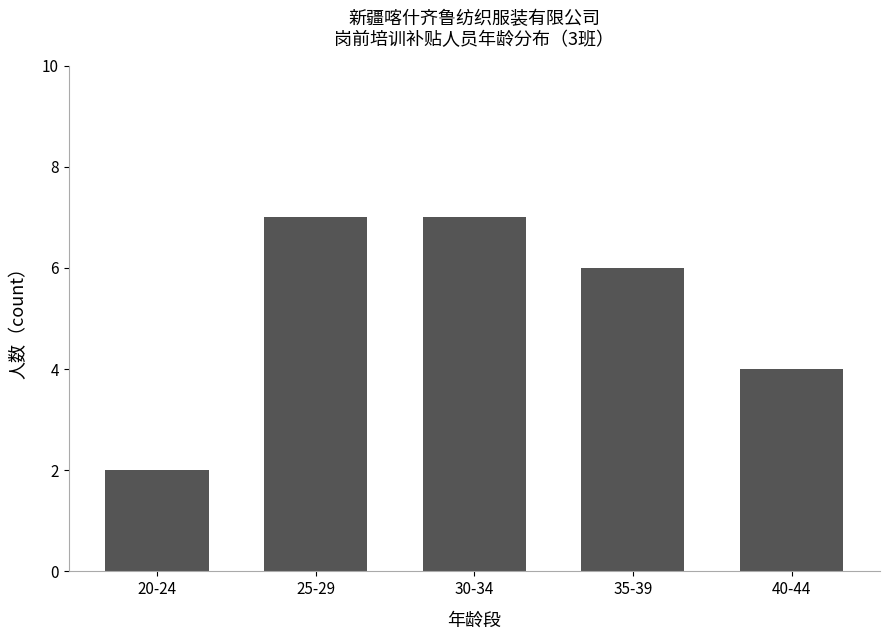

How many bars are there in total?

5